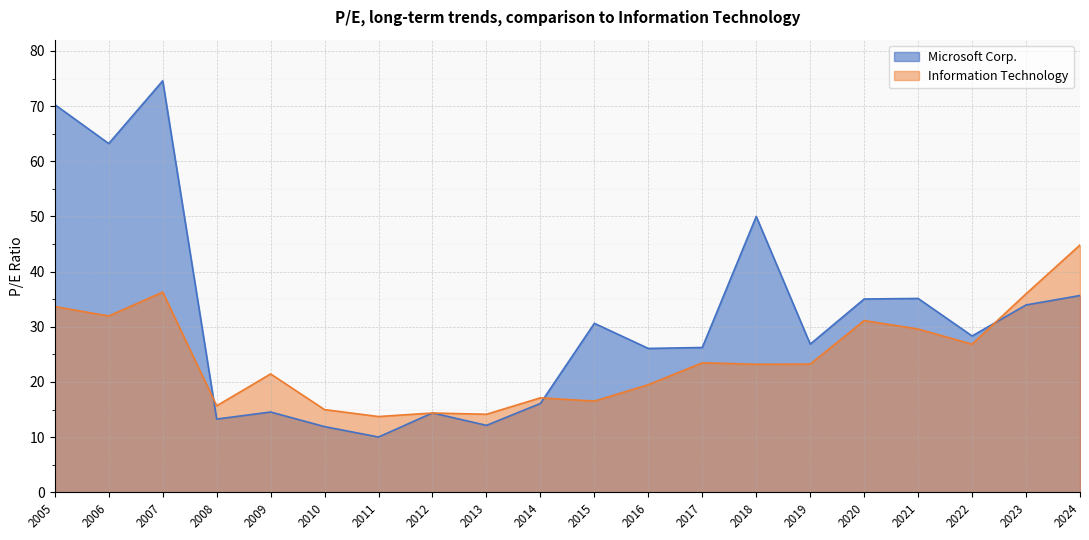

True or false: Information Technology and Microsoft Corp. intersect in this chart.

True